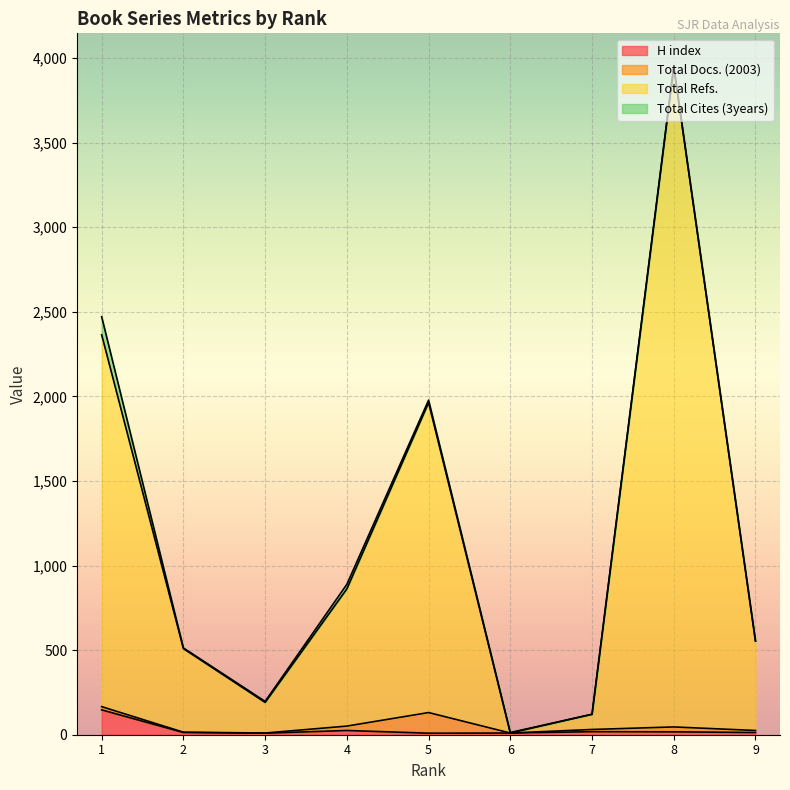

What are all the series names shown in the legend?

H index, Total Docs. (2003), Total Refs., Total Cites (3years)